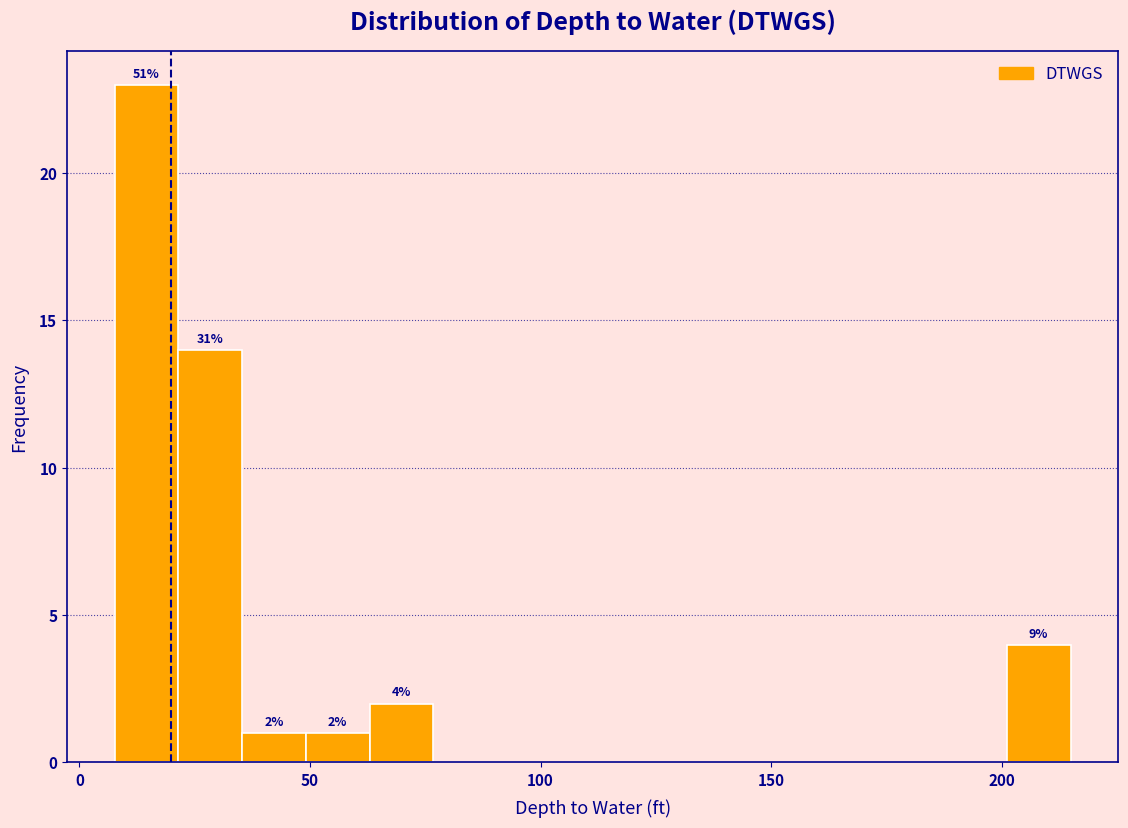

Around what value on the x-axis is the tallest bar? Give the approximate position of its centre, as read against the axis.

15